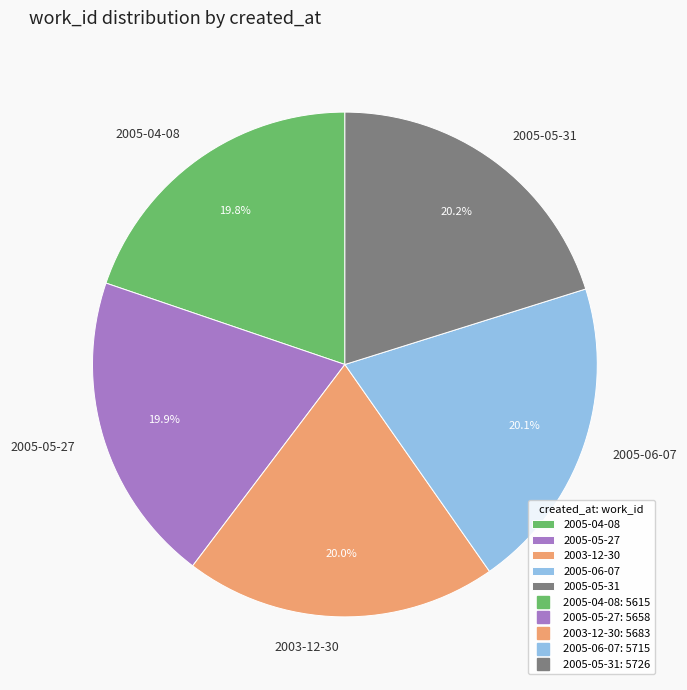

To the nearest percent, what percentage of the pie is 2003-12-30?

20%